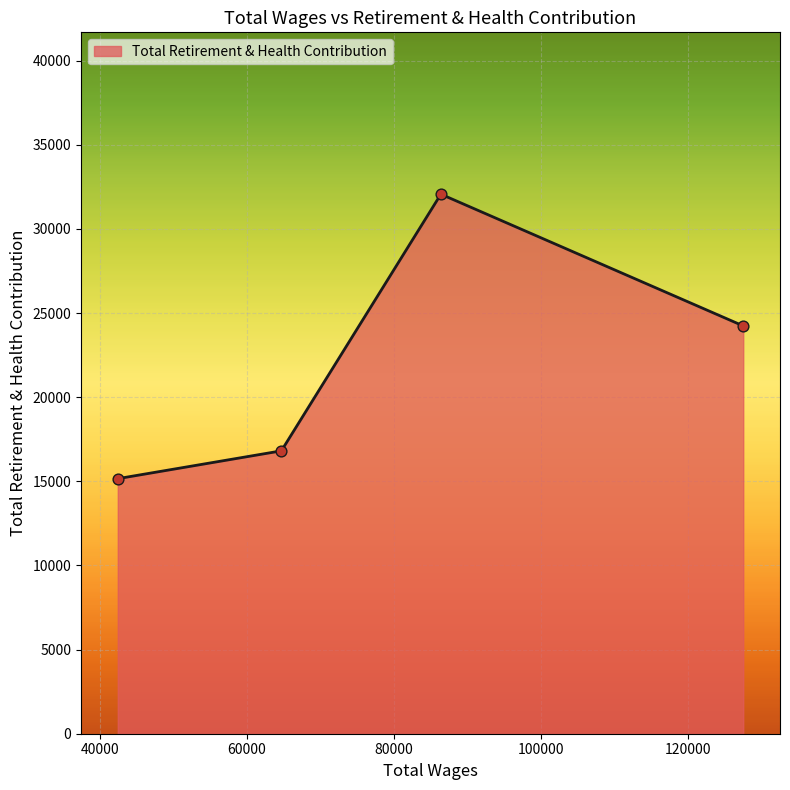

What is the difference between the maximum and minimum values?

16905